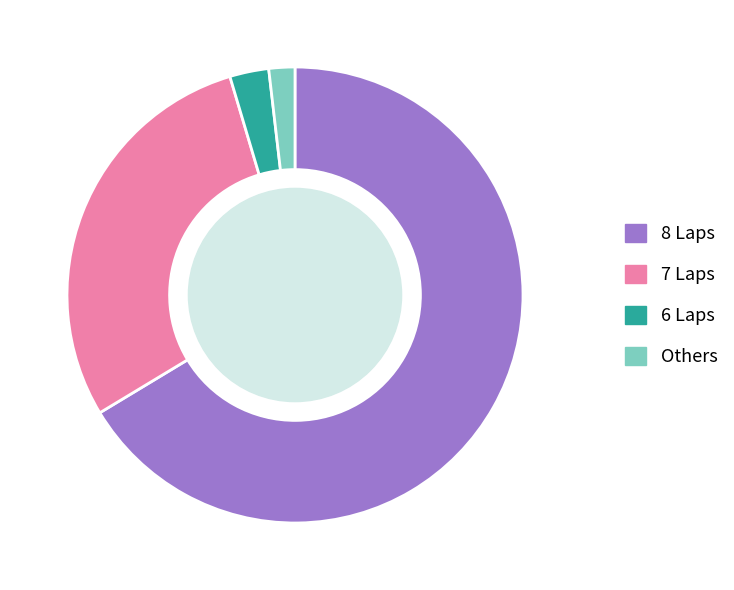

Is 8 Laps the majority of the pie?

Yes